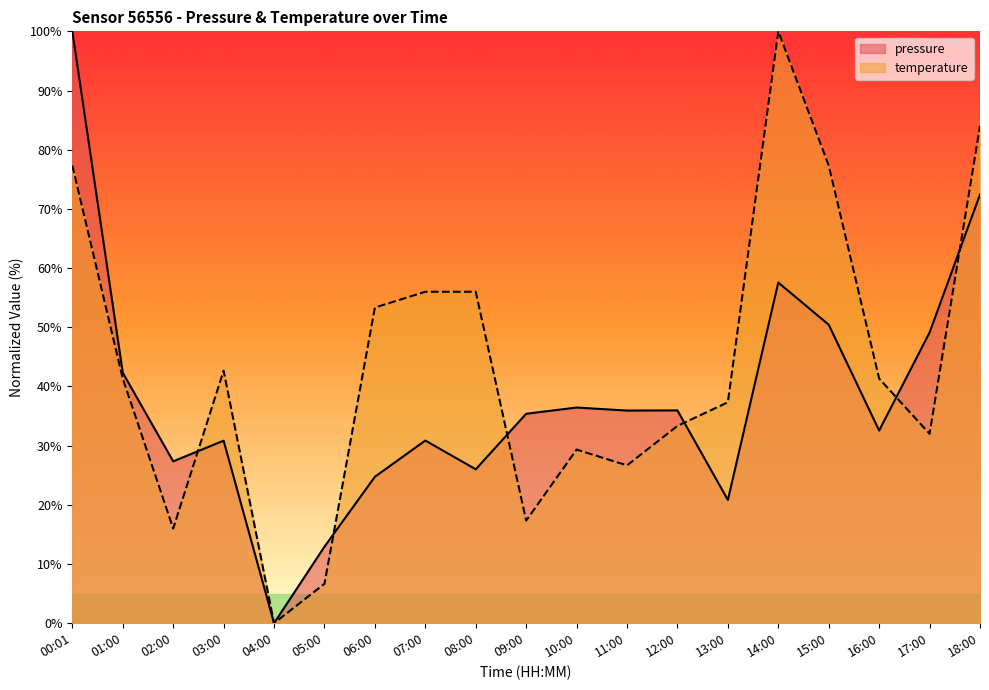

True or false: pressure and temperature cross at least once.

True